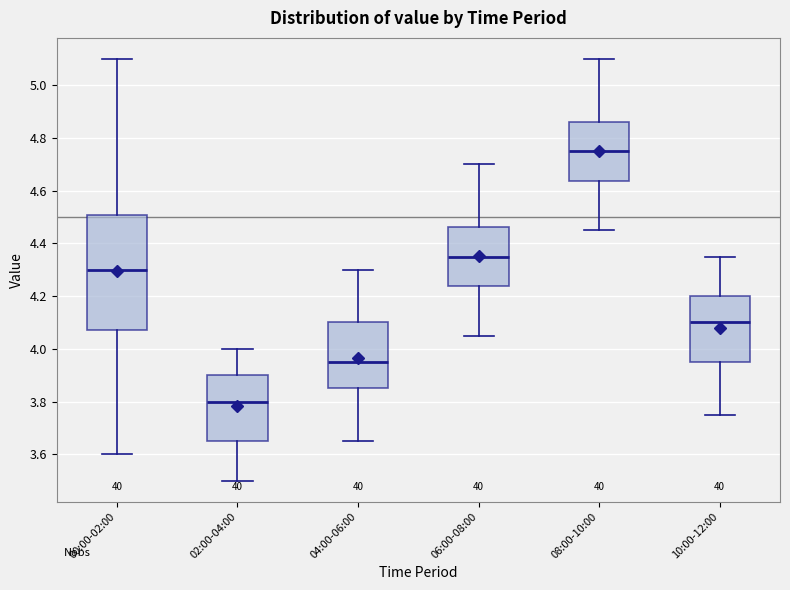

Reading left to right, transcribe this box plot: for each box, give where its median line is, the range the box spans, and where its two whiskers end, as read against the y-axis. The values are not printed on the chart, so give them approximately, as read against the axis.

00:00-02:00: median 4.30, box 4.08 to 4.50, whiskers 3.60 to 5.10
02:00-04:00: median 3.80, box 3.66 to 3.90, whiskers 3.50 to 4.00
04:00-06:00: median 3.96, box 3.86 to 4.10, whiskers 3.66 to 4.30
06:00-08:00: median 4.36, box 4.24 to 4.46, whiskers 4.06 to 4.70
08:00-10:00: median 4.76, box 4.64 to 4.86, whiskers 4.46 to 5.10
10:00-12:00: median 4.10, box 3.96 to 4.20, whiskers 3.76 to 4.36